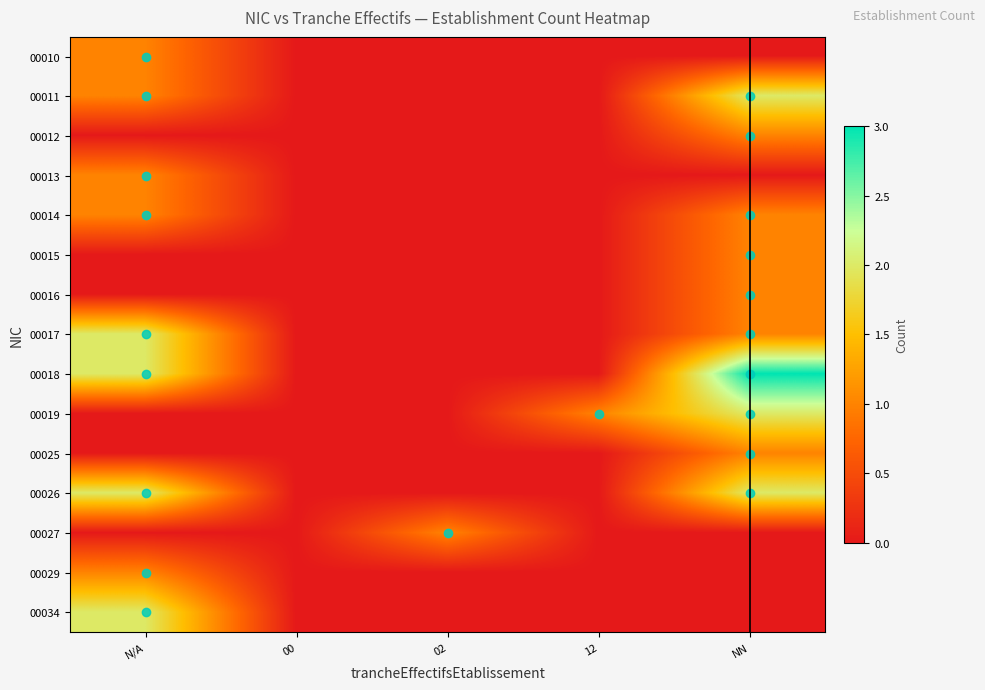

At how many categories does at least one series exceed 0?

4